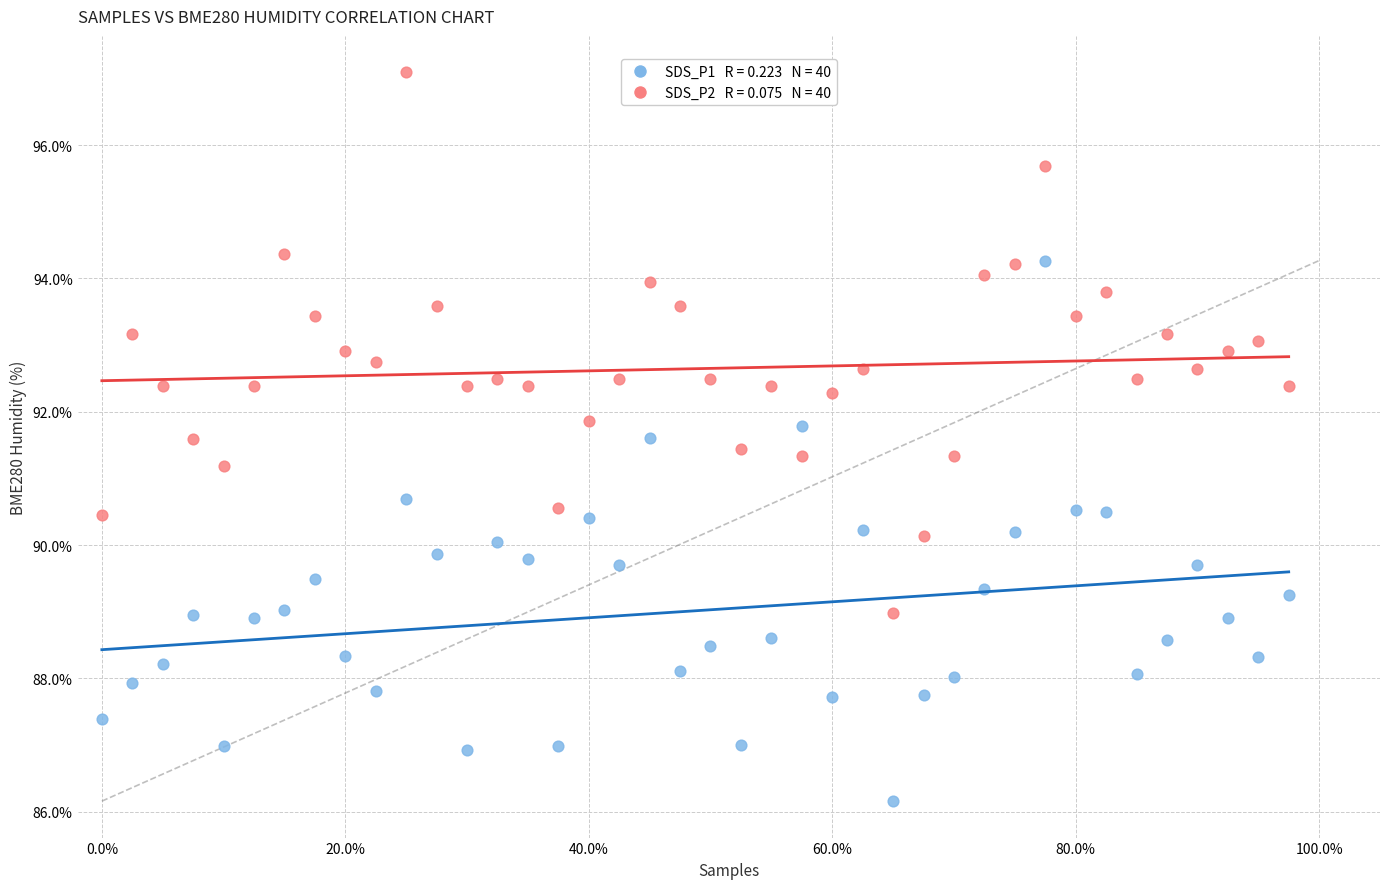

Across all data points, what is the range of Y values (max minus min)?

10.9